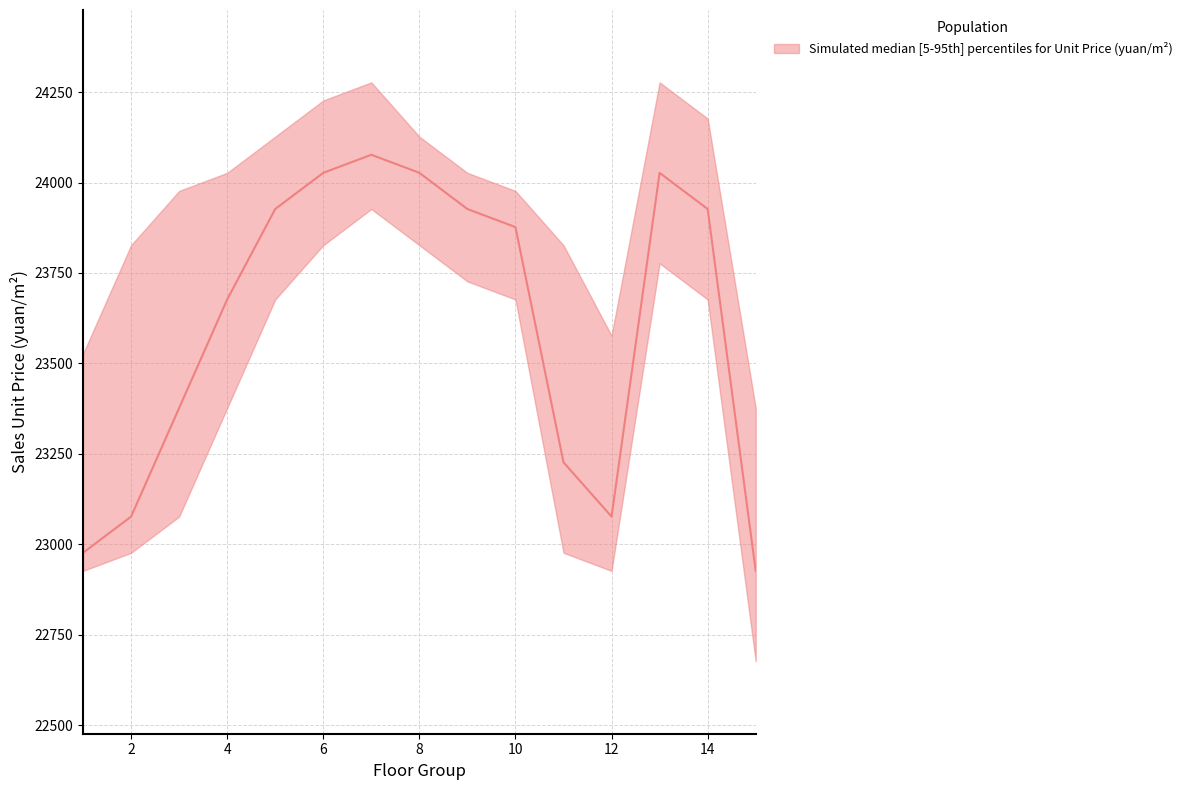

How many lines are shown in the chart?

3